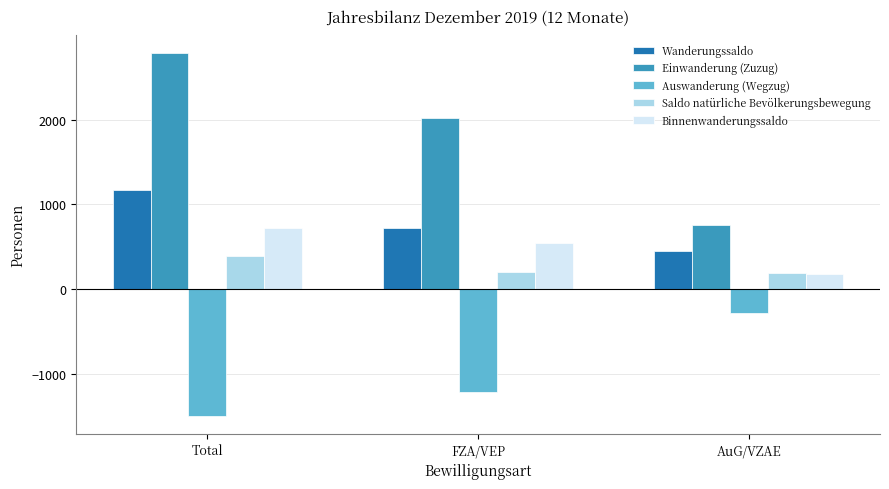

Is it true that Einwanderung (Zuzug) equals 2784 at Total?

True